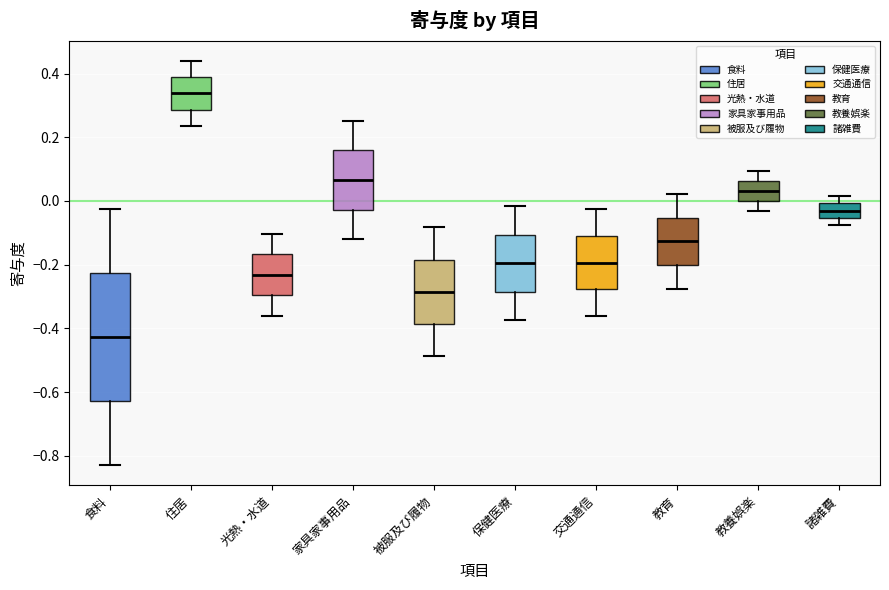

Reading left to right, read every box against the y-axis: the position of its median line, the range the box covers, and the ends of its whiskers. The values are not printed on the chart, so give them approximately, as read against the axis.

食料: median -0.42, box -0.62 to -0.22, whiskers -0.82 to -0.02
住居: median 0.34, box 0.28 to 0.38, whiskers 0.24 to 0.44
光熱・水道: median -0.24, box -0.30 to -0.16, whiskers -0.36 to -0.10
家具家事用品: median 0.06, box -0.02 to 0.16, whiskers -0.12 to 0.26
被服及び履物: median -0.28, box -0.38 to -0.18, whiskers -0.48 to -0.08
保健医療: median -0.20, box -0.28 to -0.10, whiskers -0.38 to -0.02
交通通信: median -0.20, box -0.28 to -0.10, whiskers -0.36 to -0.02
教育: median -0.12, box -0.20 to -0.06, whiskers -0.28 to 0.02
教養娯楽: median 0.04, box 0.00 to 0.06, whiskers -0.04 to 0.10
諸雑費: median -0.04, box -0.06 to 0.00, whiskers -0.08 to 0.02